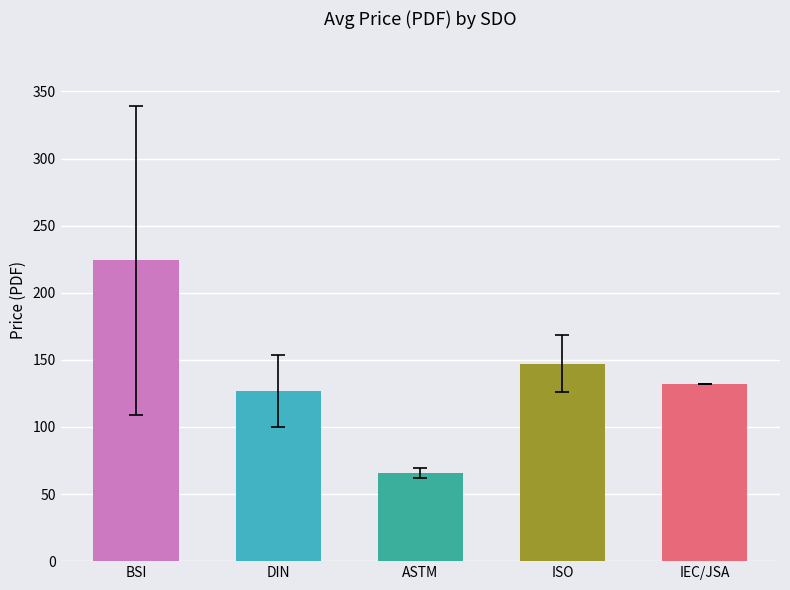

Reading right to left, list all the values displayed in this chart.

132.0	147.0	65.8	126.9	224.2